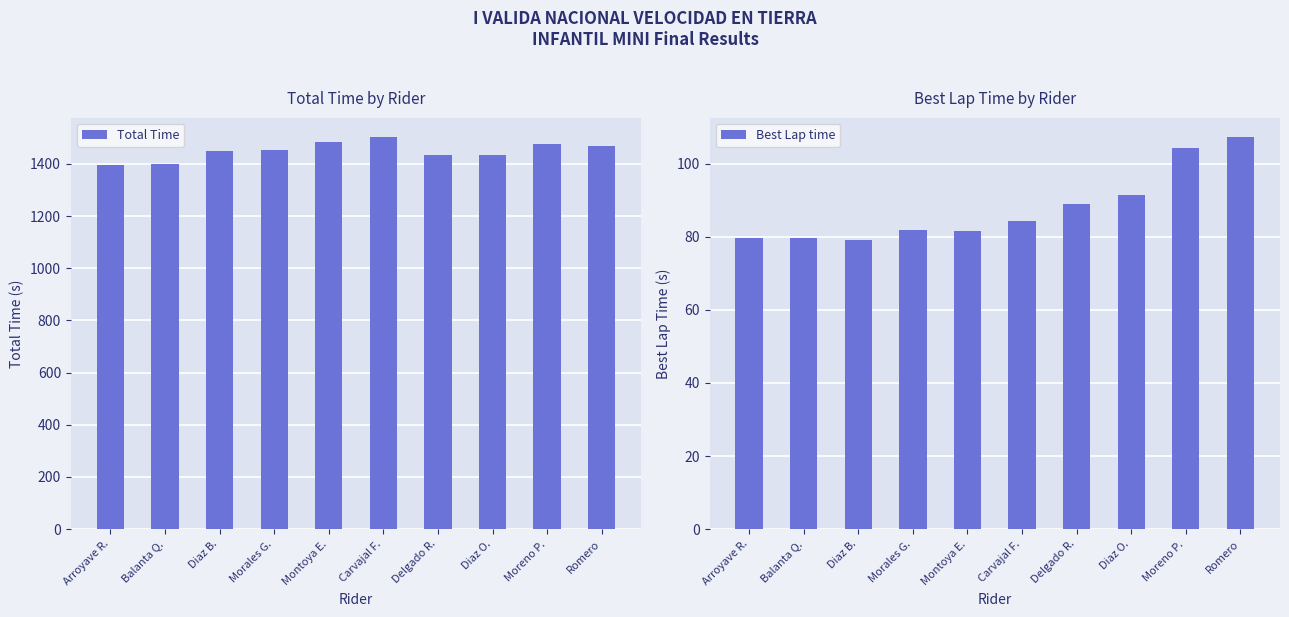

What is the label of the 1st bar from the right?

Romero